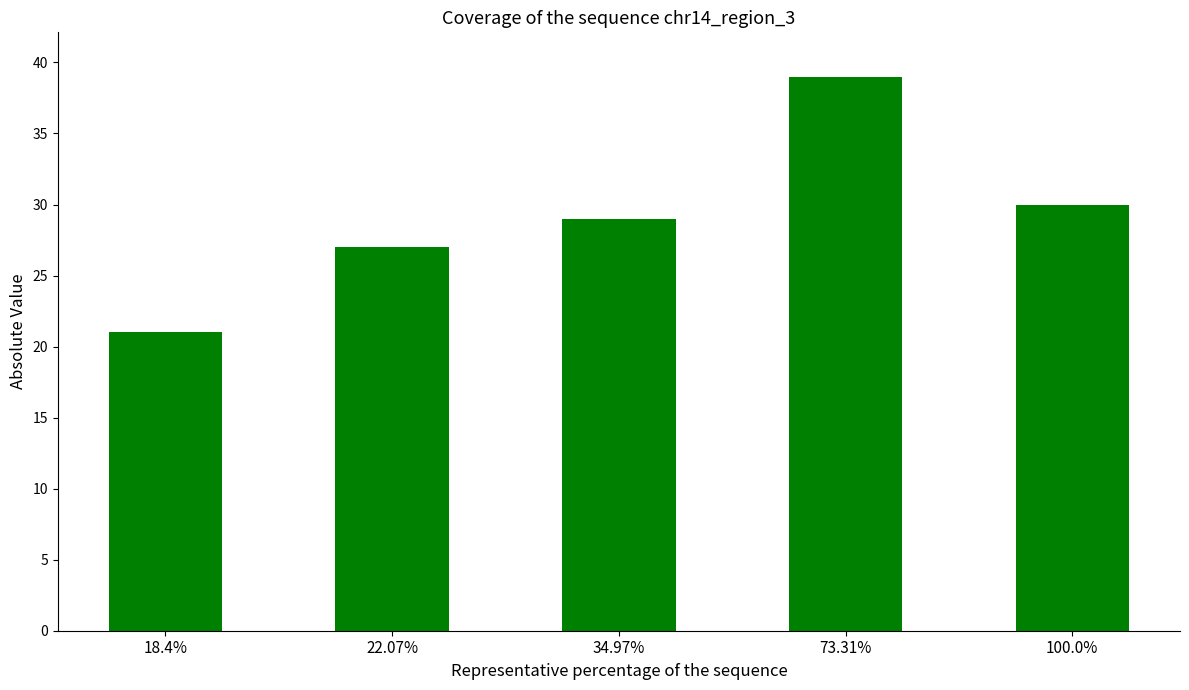

Approximately how many times larger is the value at 18.4% compared to 34.97%?

0.7